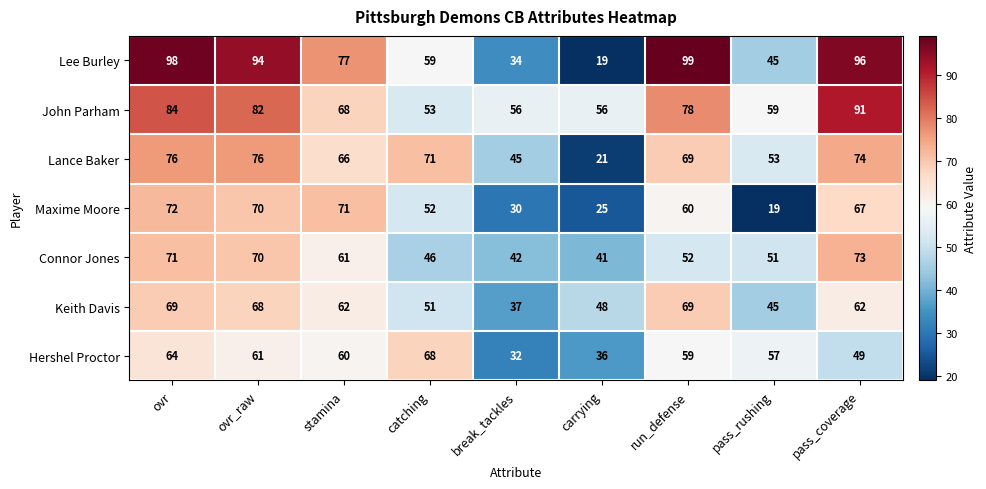

At which category does the chart reach its peak across all series?

run_defense